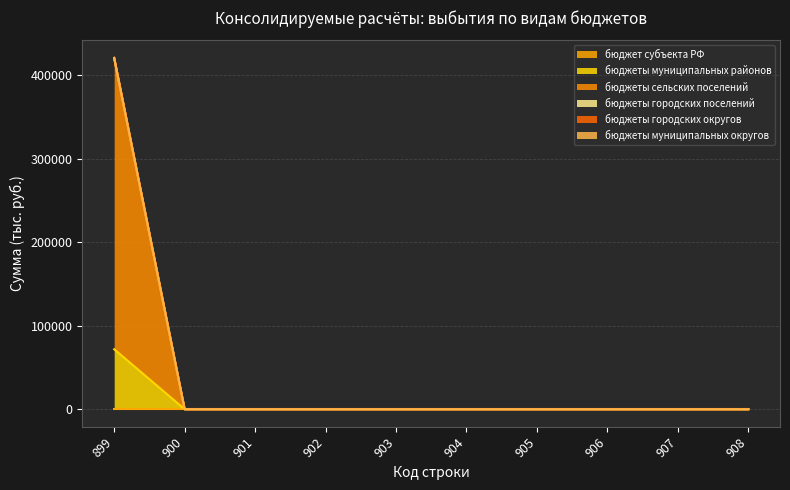

What is the maximum value shown in the chart?

348933.5